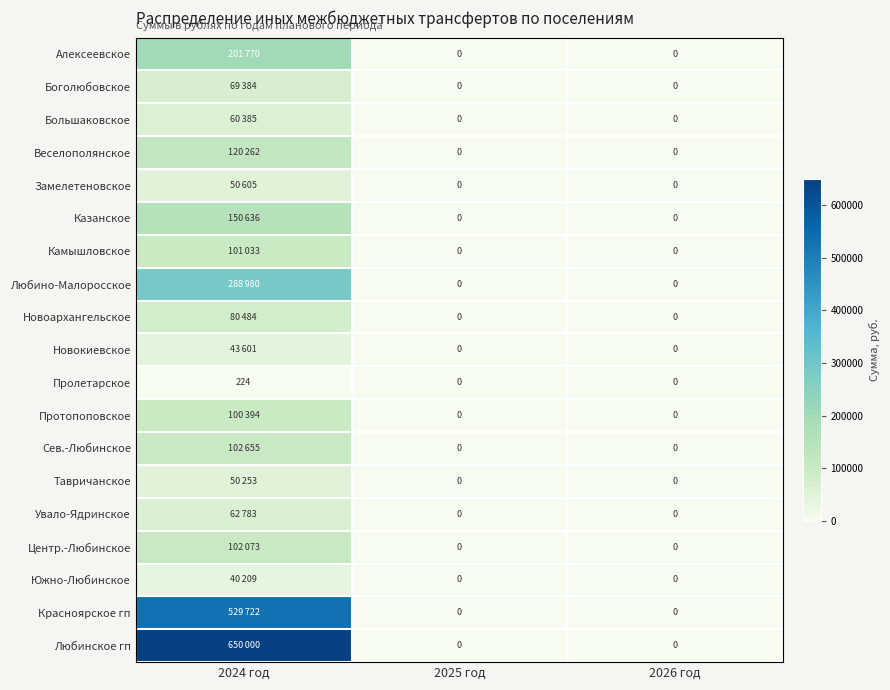

Which series has the widest spread of values?

Любинское гп